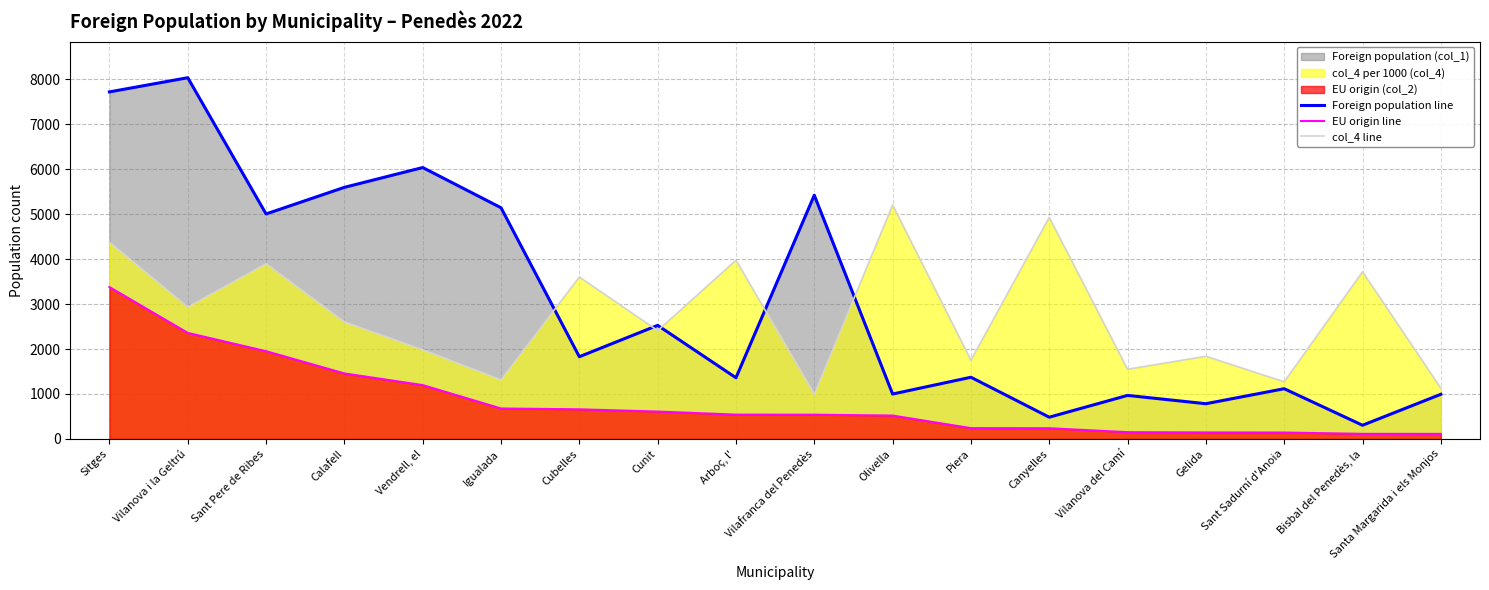

At which label does col_4 line reach its minimum?

Vilafranca del Penedès